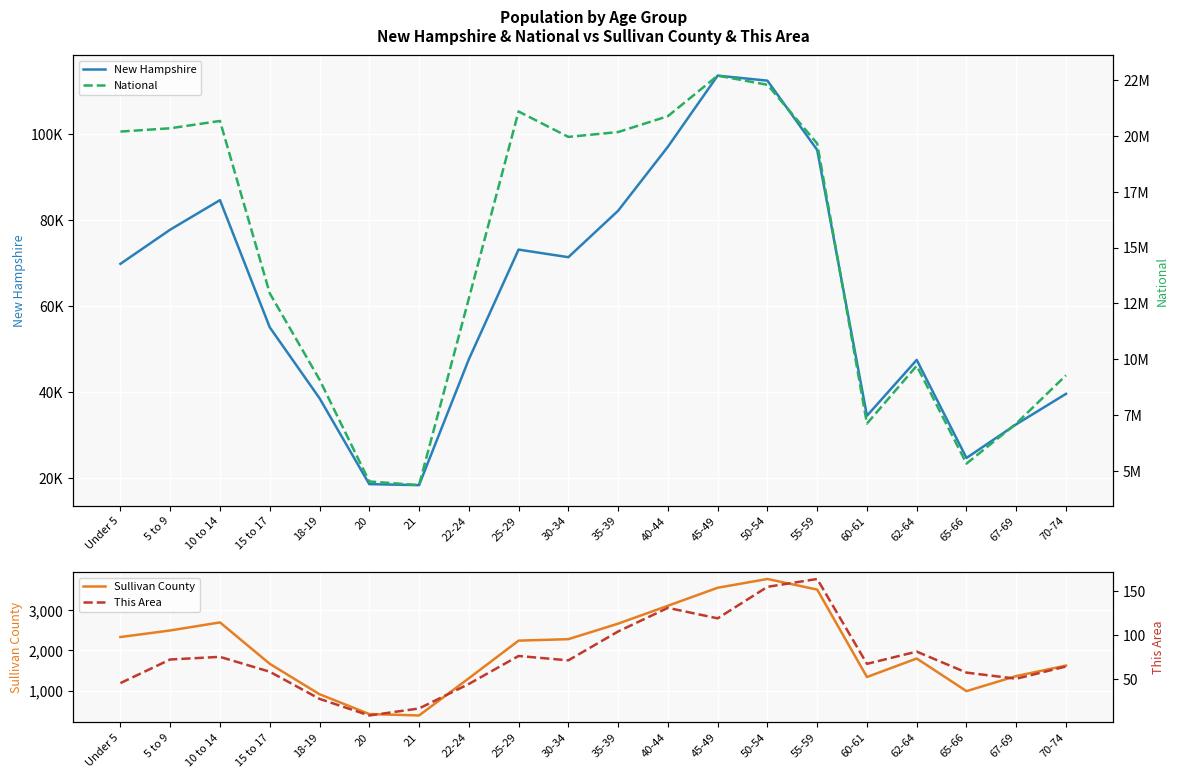

True or false: New Hampshire has more than 2 points higher than both neighbors.

True